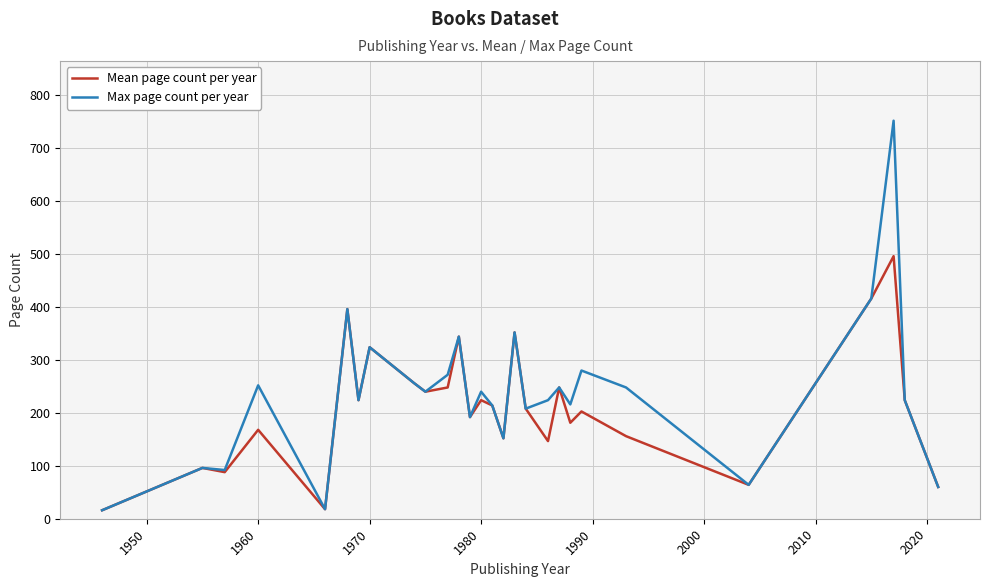

Is this an area chart (filled region under the line)?

No